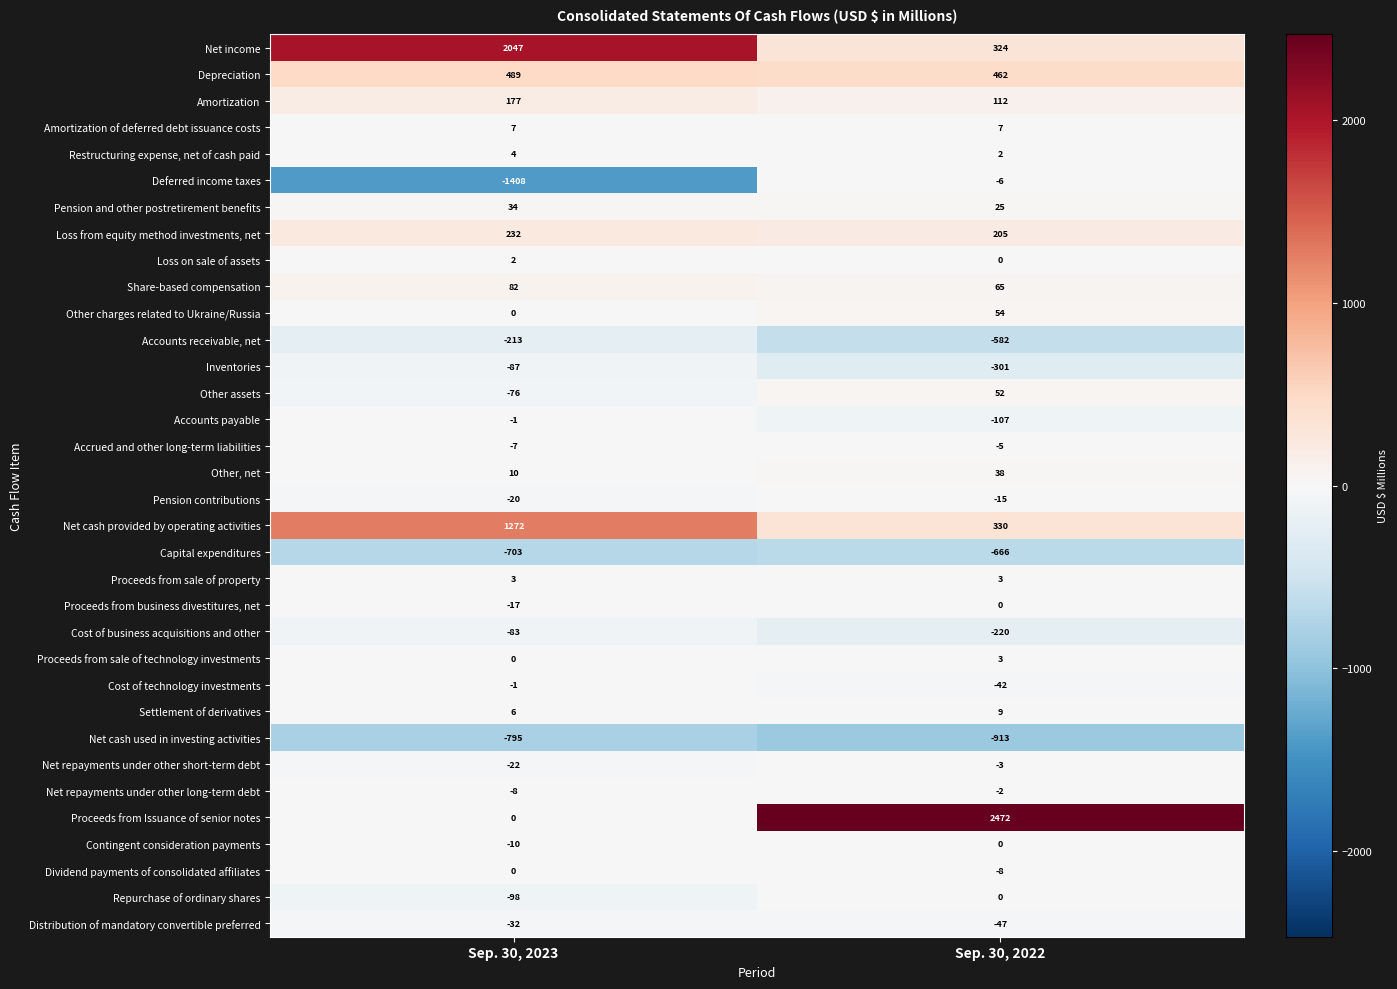

What is the difference between the highest and lowest values at Sep. 30, 2023?

3455